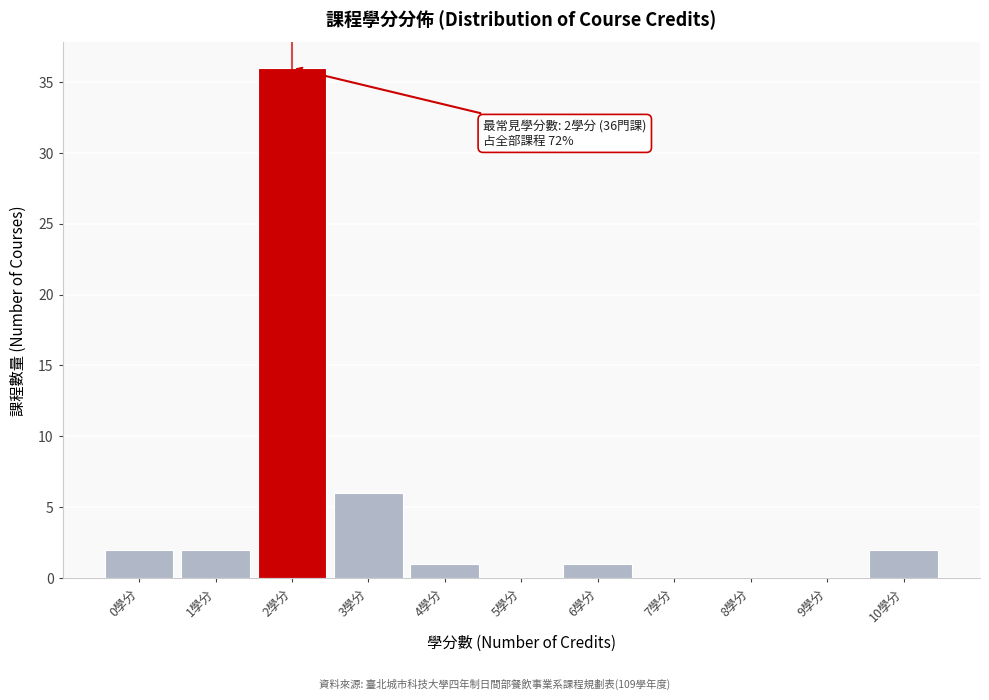

Reading right to left, list all the values displayed in this chart.

10學分=2	9學分=0	8學分=0	7學分=0	6學分=1	5學分=0	4學分=1	3學分=6	2學分=36	1學分=2	0學分=2